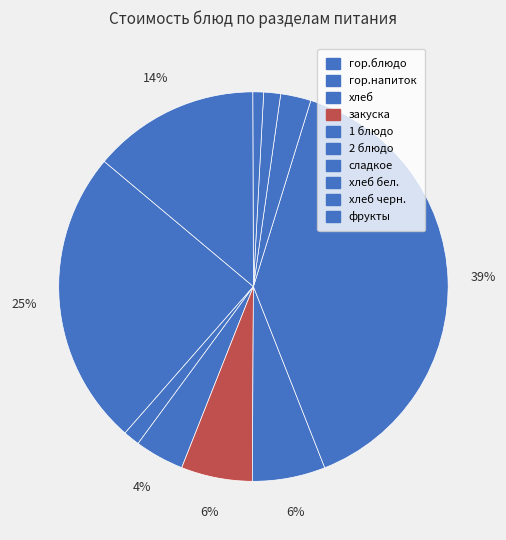

How many slices are in this pie chart?

10